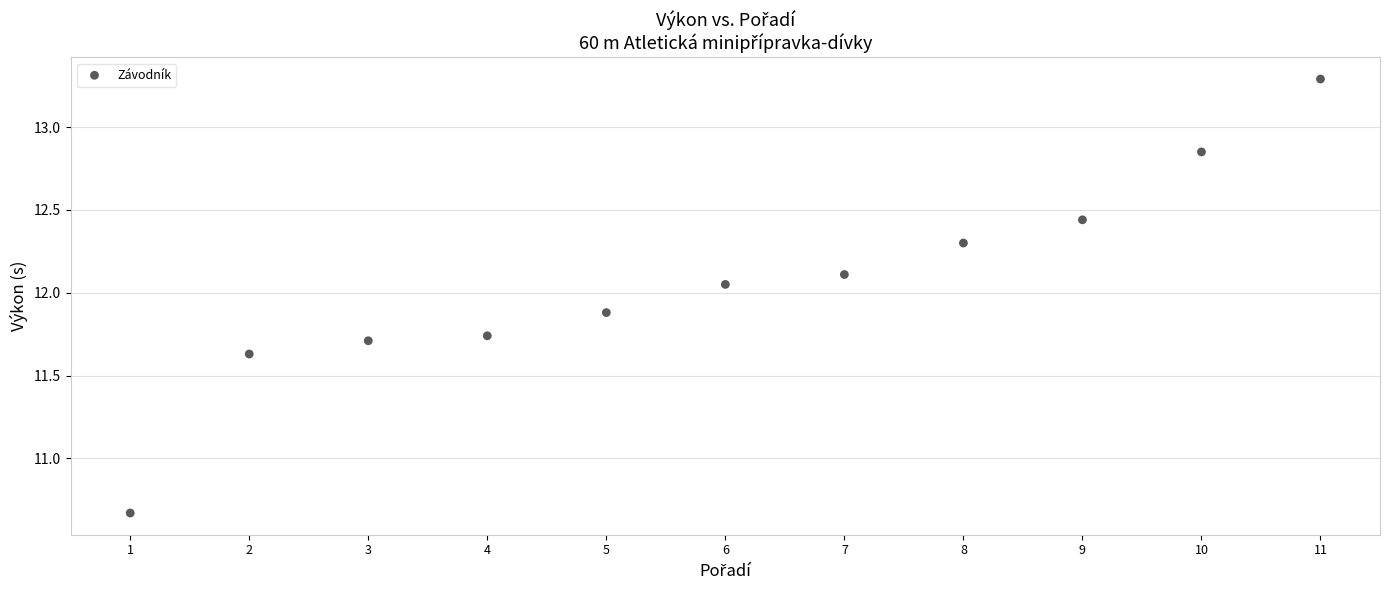

What is the average X value?

6.0